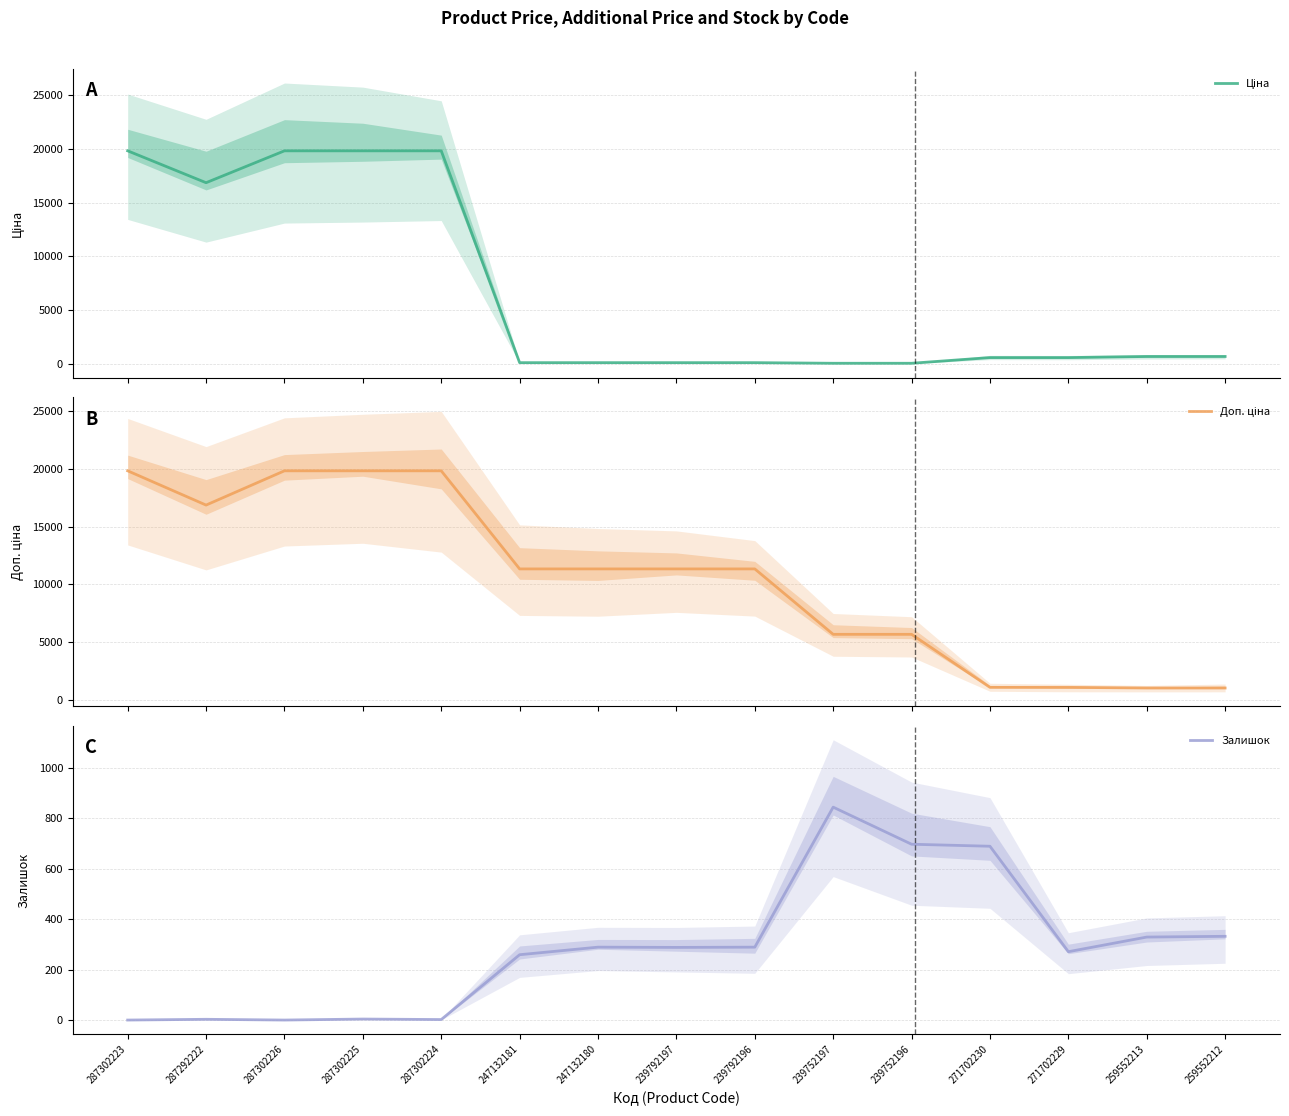

True or false: Залишок and Доп. ціна intersect in this chart.

False